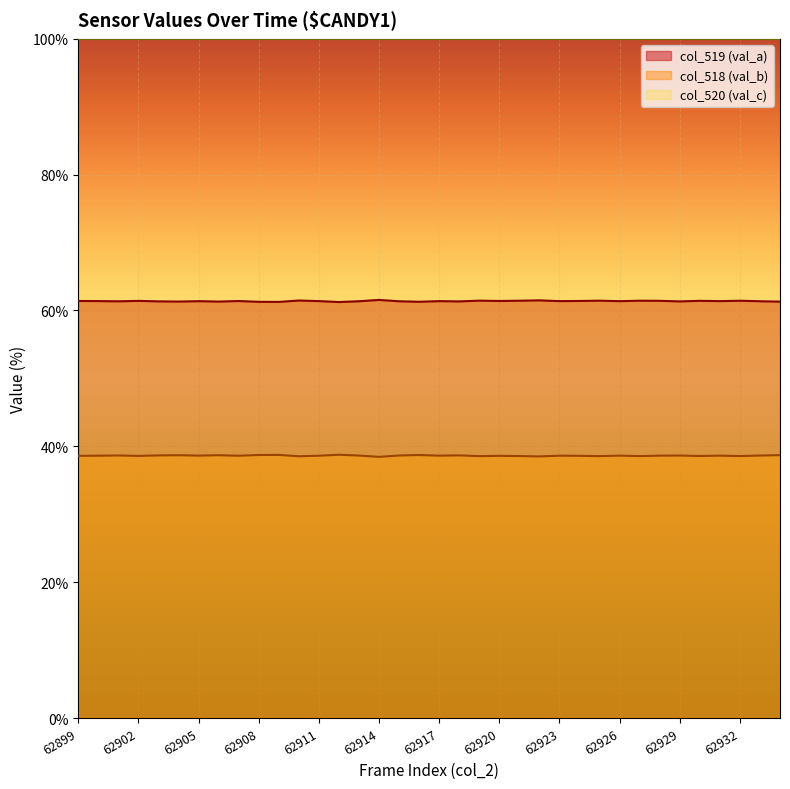

What is the total value across all series at 62915?

100.0